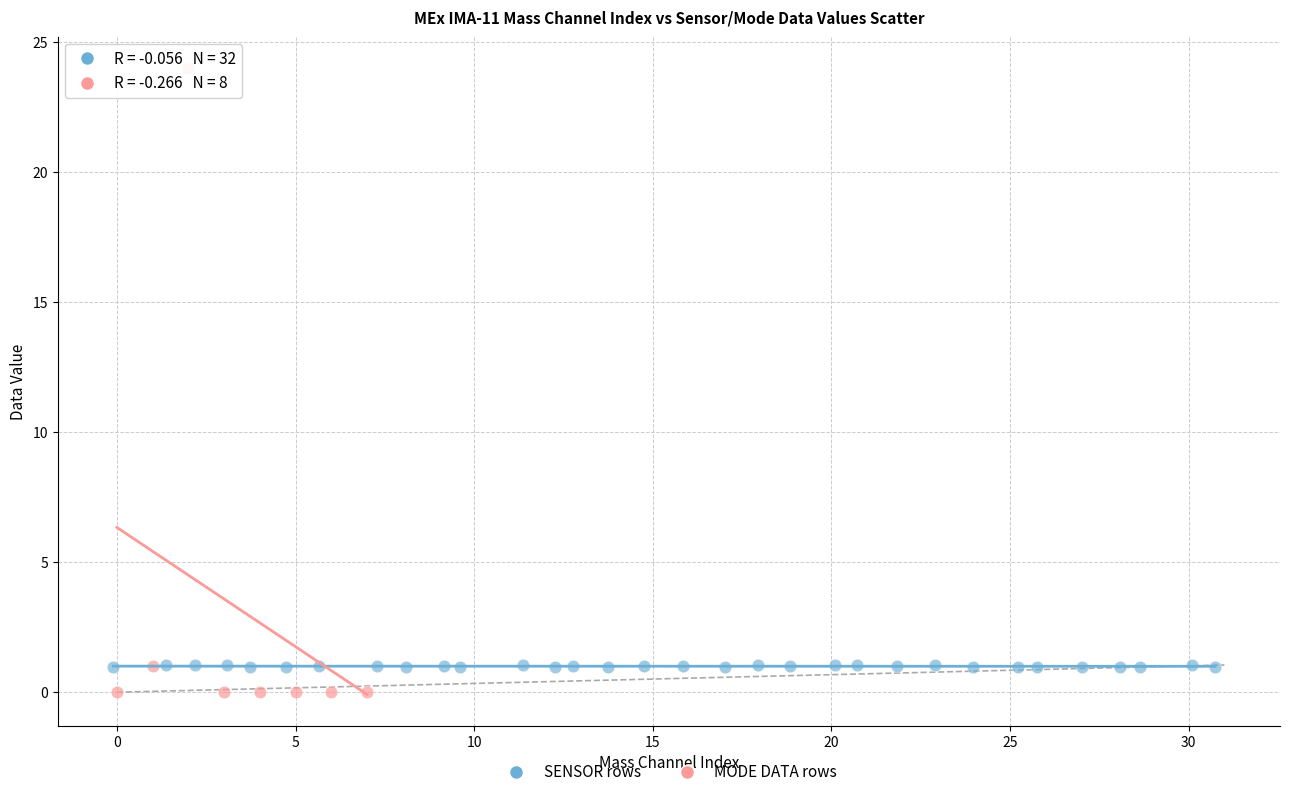

What are all the series names shown in the legend?

SENSOR rows, MODE DATA rows